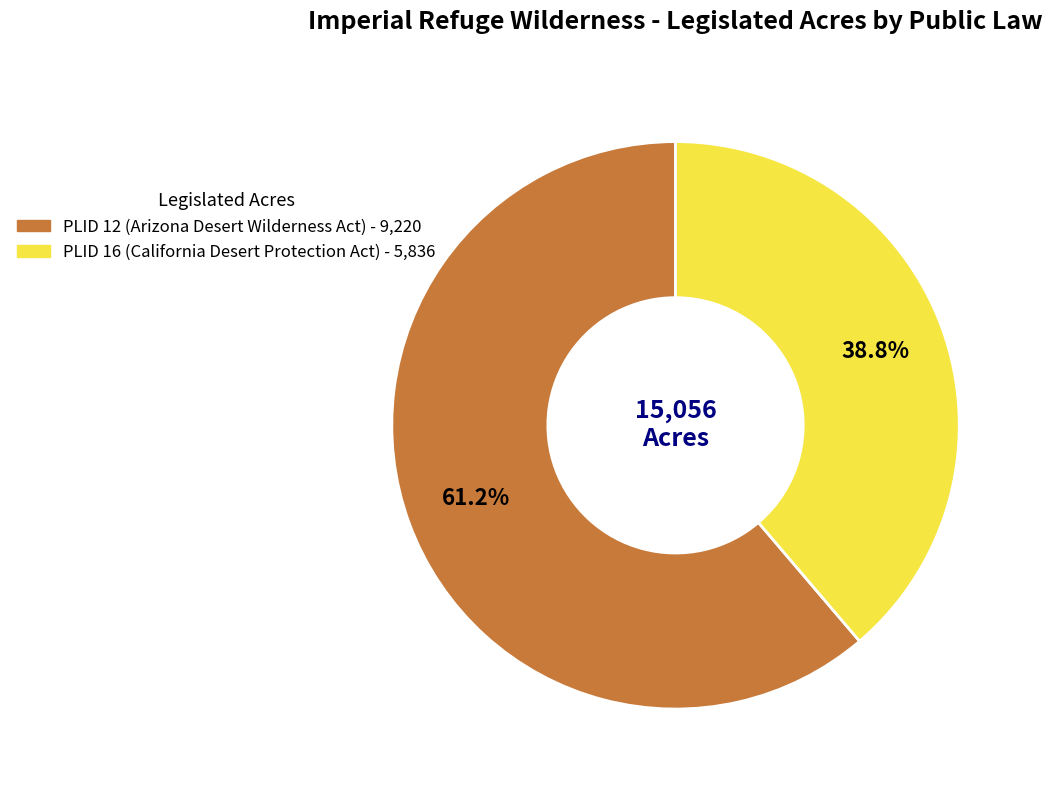

What is the ratio of the value at PLID 16 to the value at PLID 12?

0.6